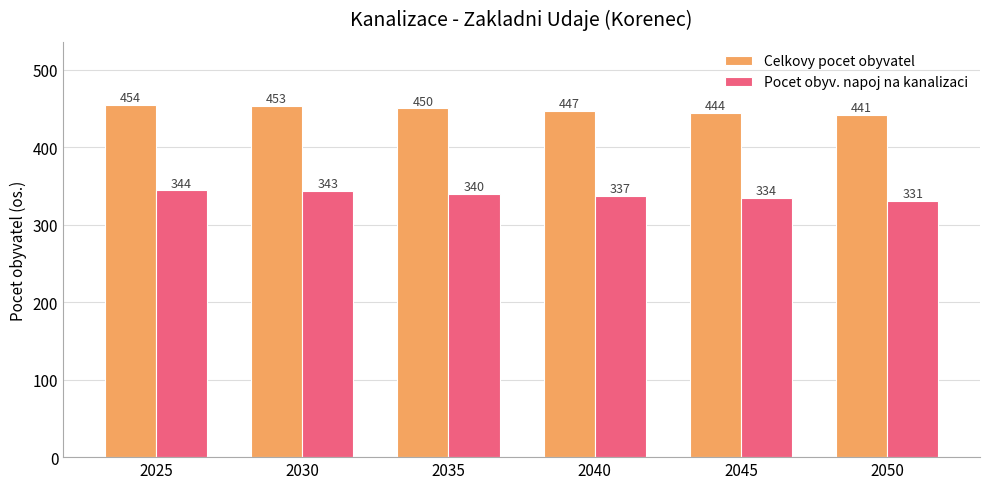

What is the value of the Celkovy pocet obyvatel bar at the 2nd from the left?

453